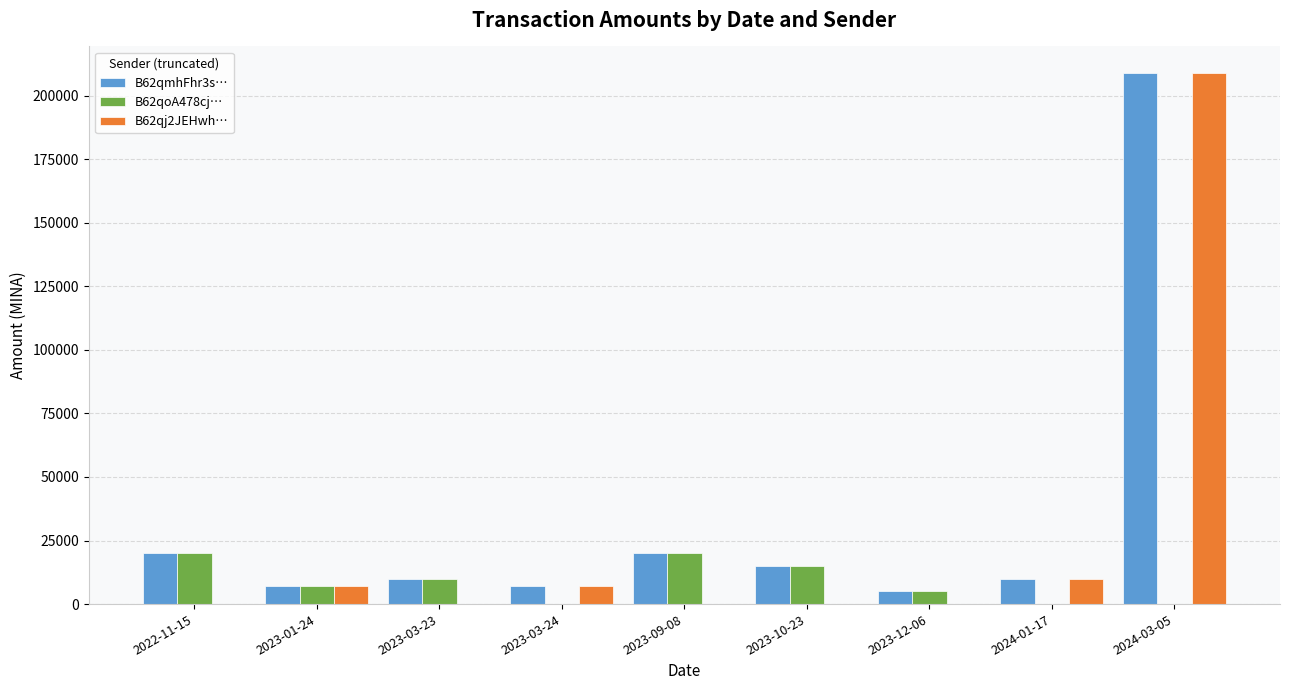

True or false: B62qj2JEHwh… has a value of 0.0 at 2022-11-15.

True